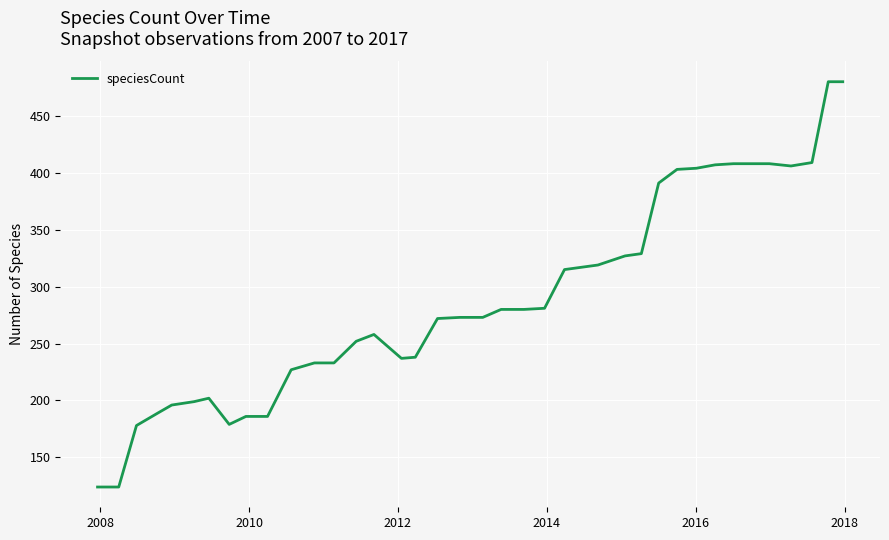

What is the greatest value displayed?

480